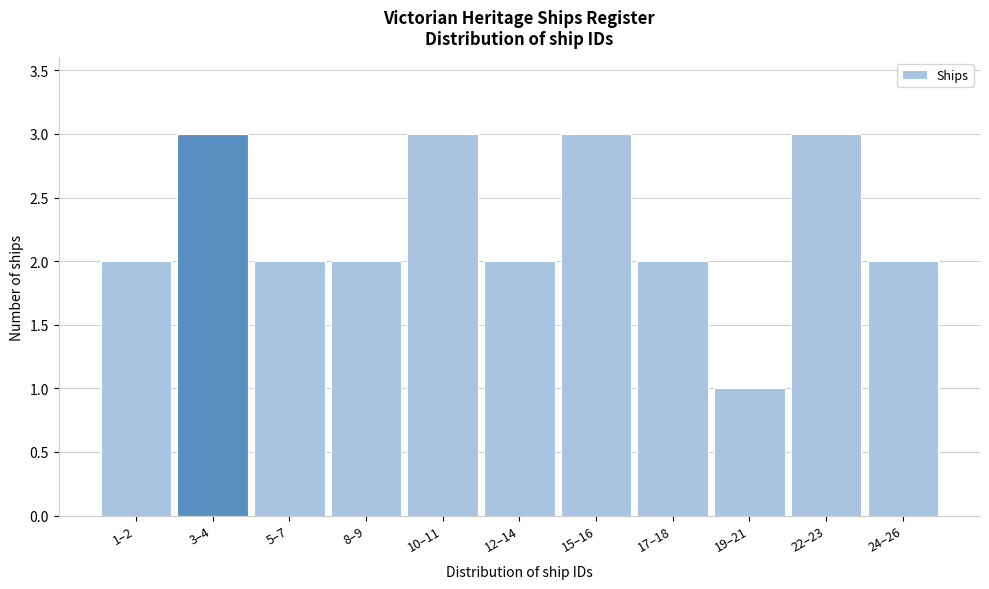

Reading left to right, transcribe all the data shown in this chart.

1–2=2	3–4=3	5–7=2	8–9=2	10–11=3	12–14=2	15–16=3	17–18=2	19–21=1	22–23=3	24–26=2